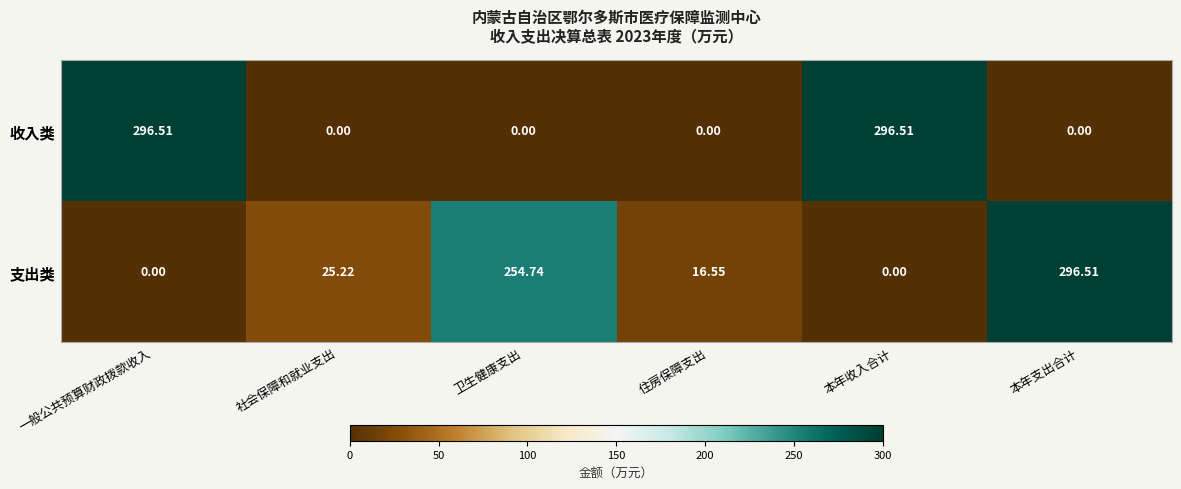

At 住房保障支出, list the series in order from smallest to largest.

收入类, 支出类